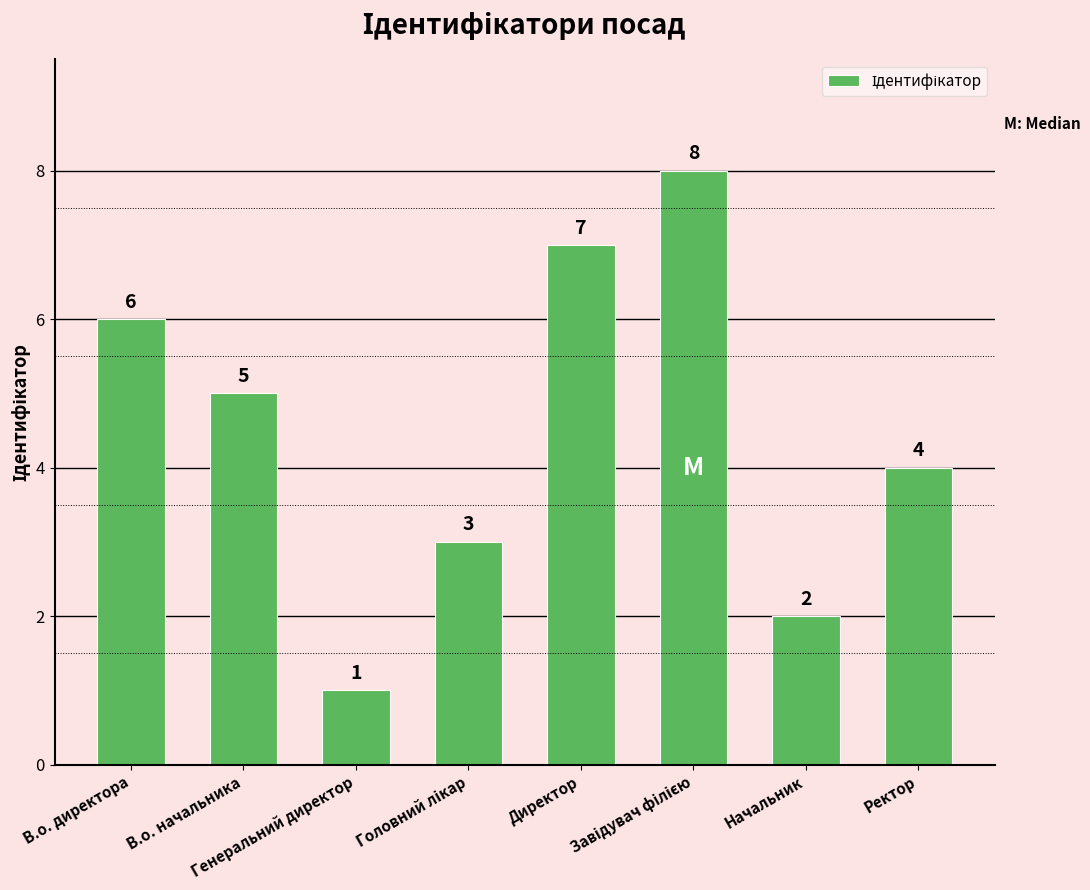

Where is the data nearest to the value 4?

Ректор